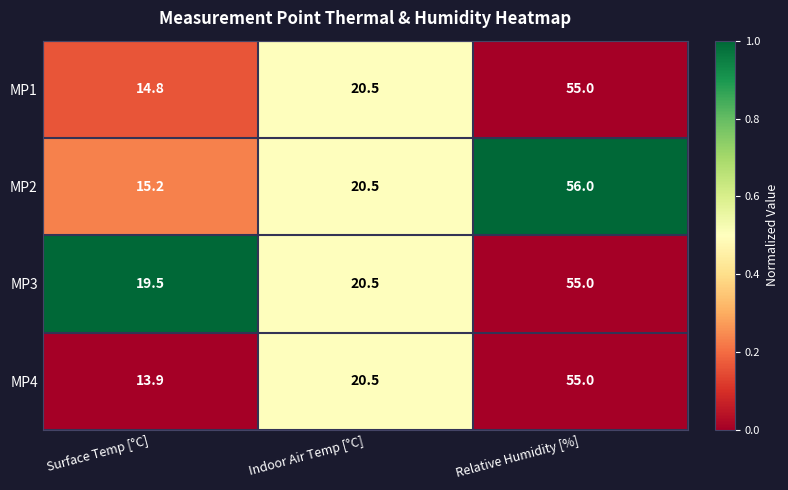

Reading right to left, extract all data points from this chart.

MP1: 55.0	20.5	14.8
MP2: 56.0	20.5	15.2
MP3: 55.0	20.5	19.5
MP4: 55.0	20.5	13.9